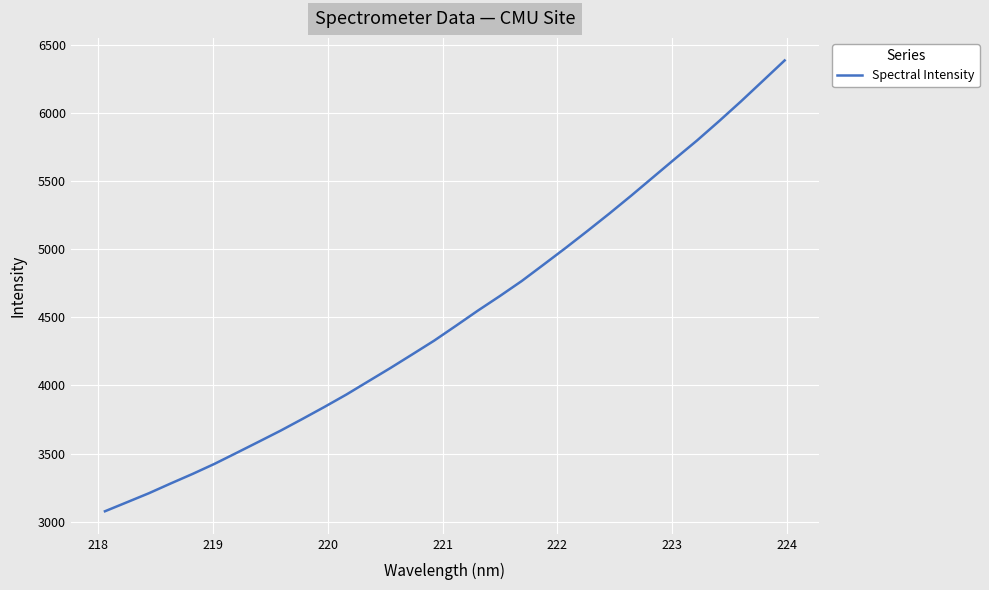

How many lines are shown in the chart?

1